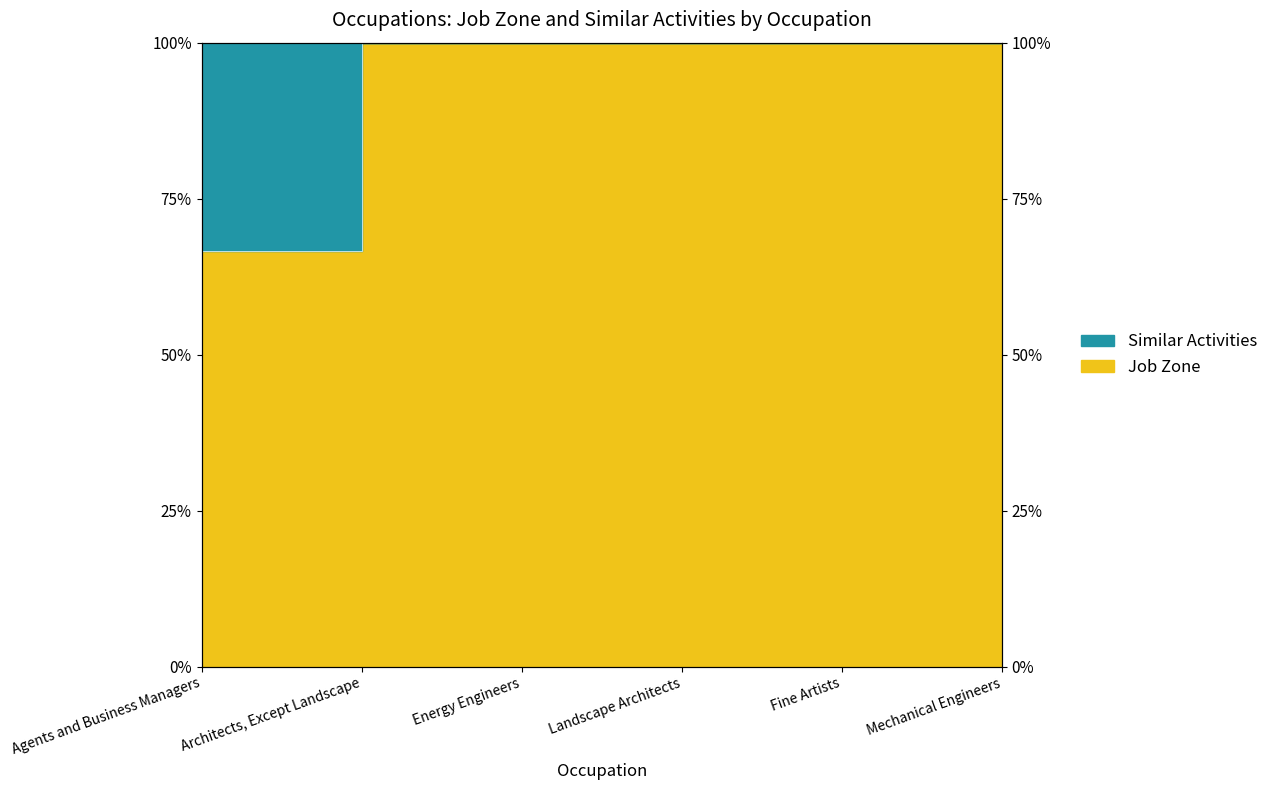

Reading left to right, what are all the values shown in this chart?

Agents and Business Managers=66.7	Architects, Except Landscape=100.0	Energy Engineers=100.0	Landscape Architects=100.0	Fine Artists=100.0	Mechanical Engineers=100.0